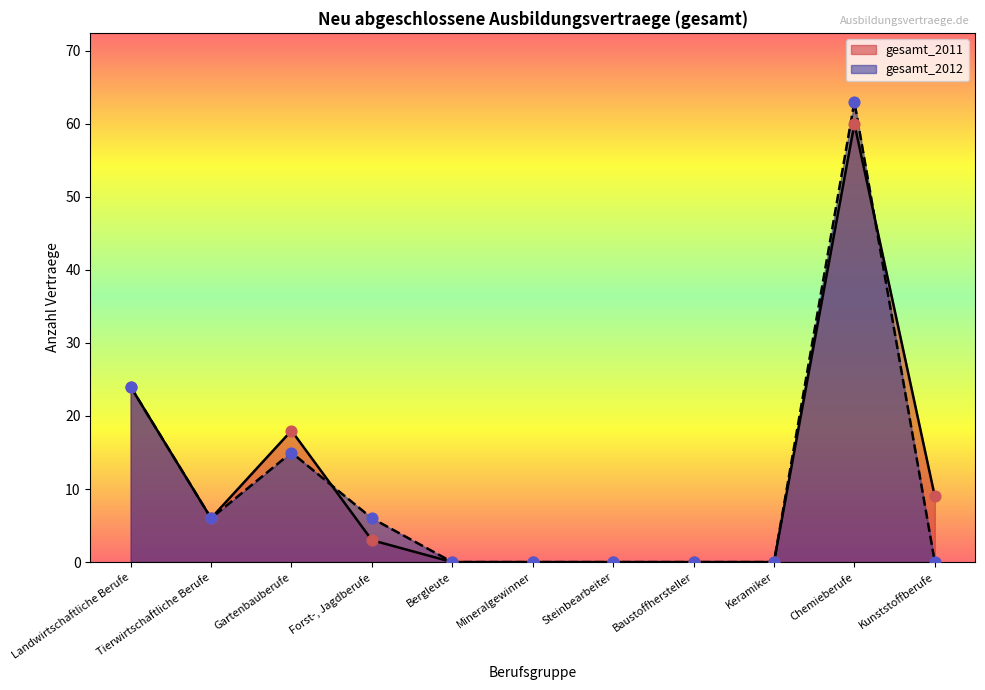

What are all the series names shown in the legend?

gesamt_2011, gesamt_2012